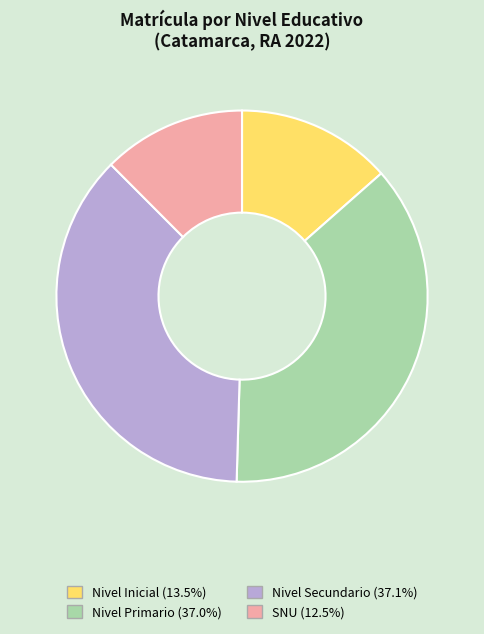

What is the smallest slice in the pie chart?

SNU